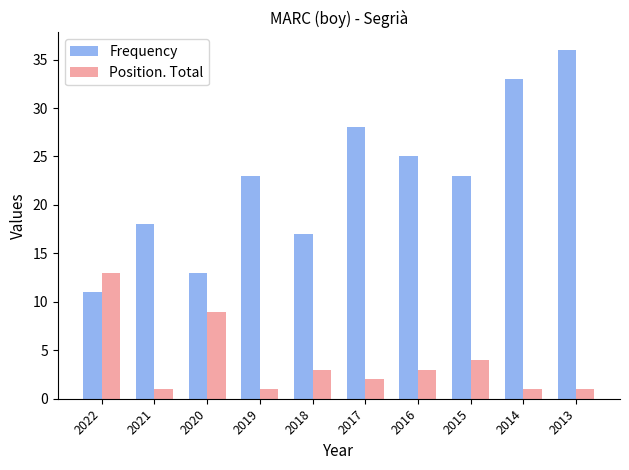

What is the sum of the Position. Total values at 2016 and 2018?

6